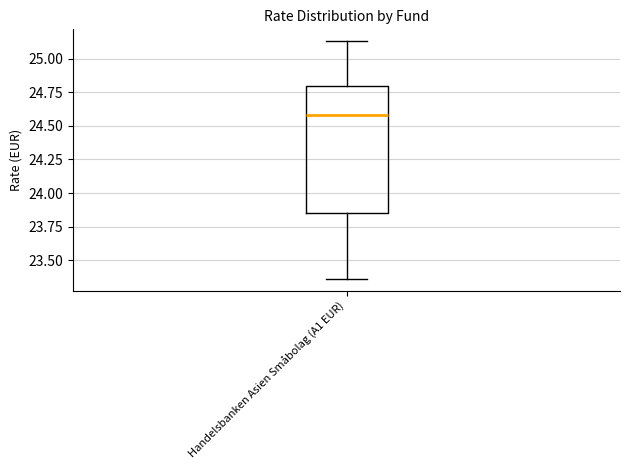

Transcribe this box plot: give where the median line is, the range the box spans, and where the two whiskers end, as read against the y-axis. The values are not printed on the chart, so give them approximately, as read against the axis.

median 24.60, box 23.85 to 24.80, whiskers 23.35 to 25.15